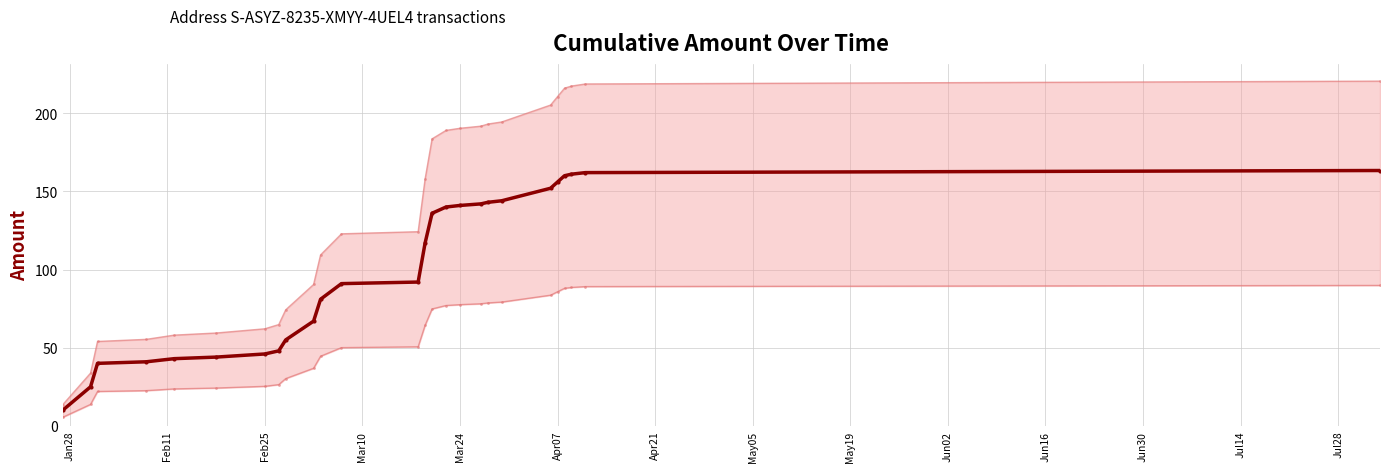

What is the average value of the Cumulative Amount series?

100.0